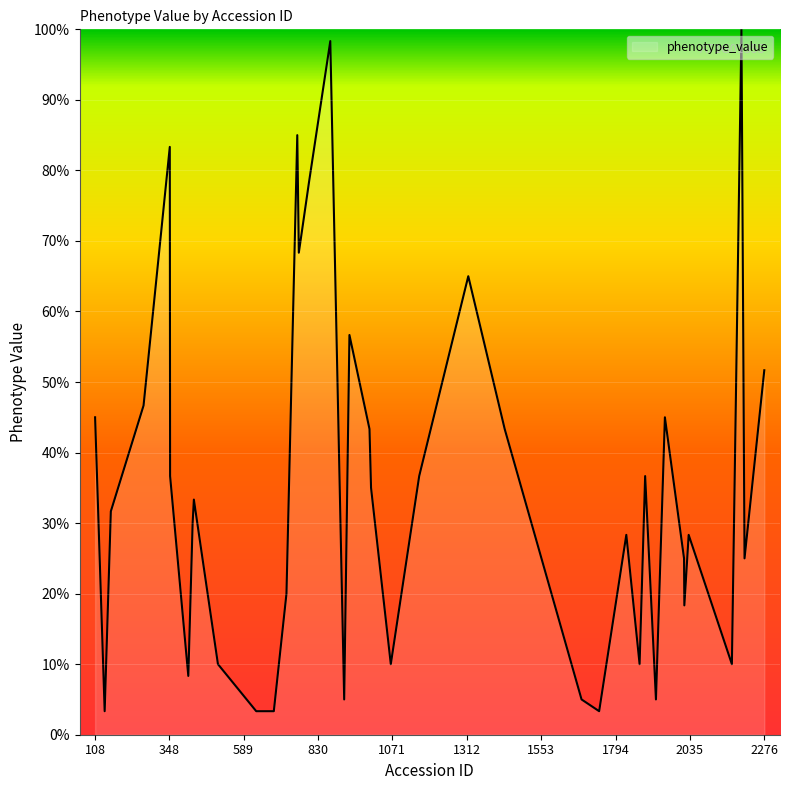

What is the smallest value displayed?

3.3